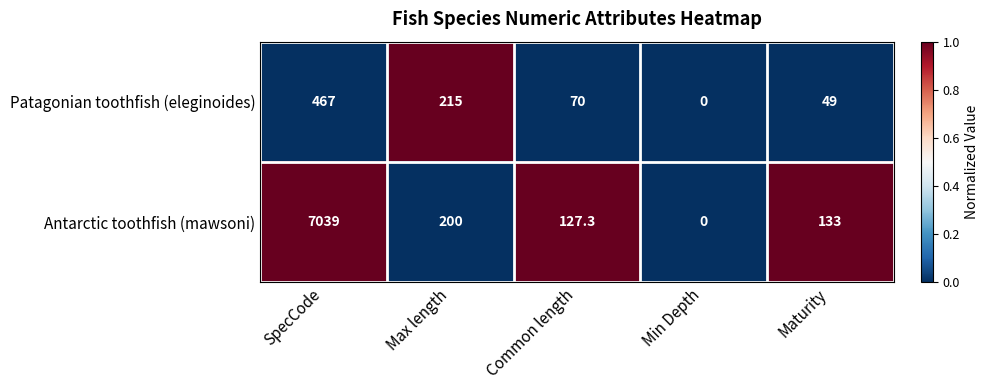

What is the total value across all series at Maturity?

182.0